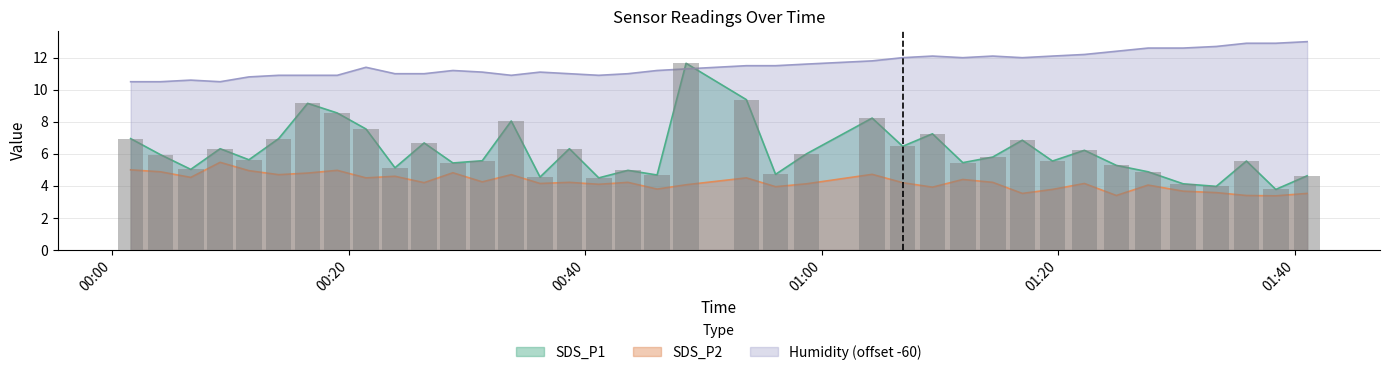

How many distinct data groups are displayed?

3